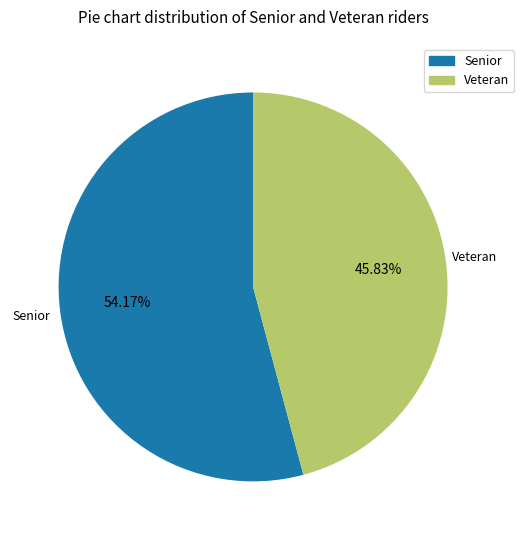

How many segments does this pie chart have?

2